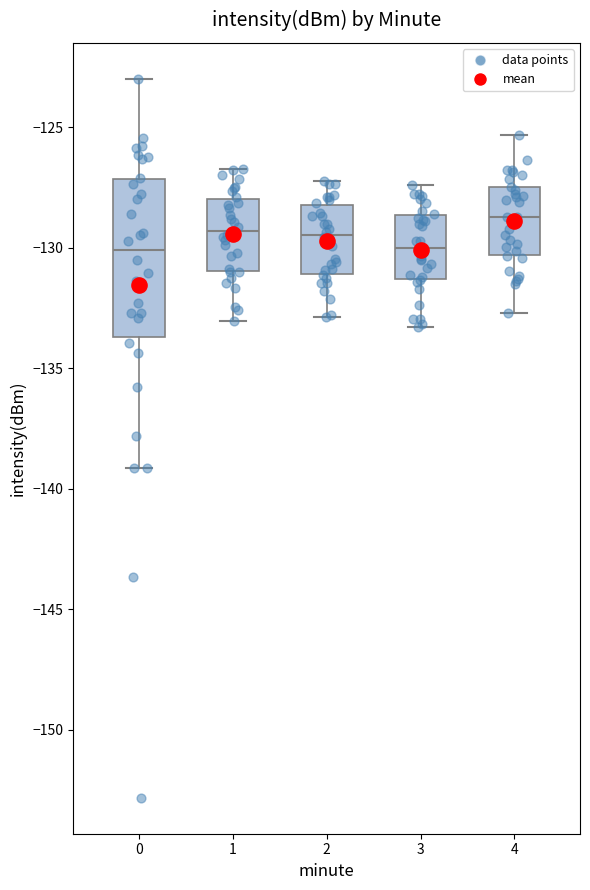

Which box is the tallest, from its lower edge to its upper edge?

0